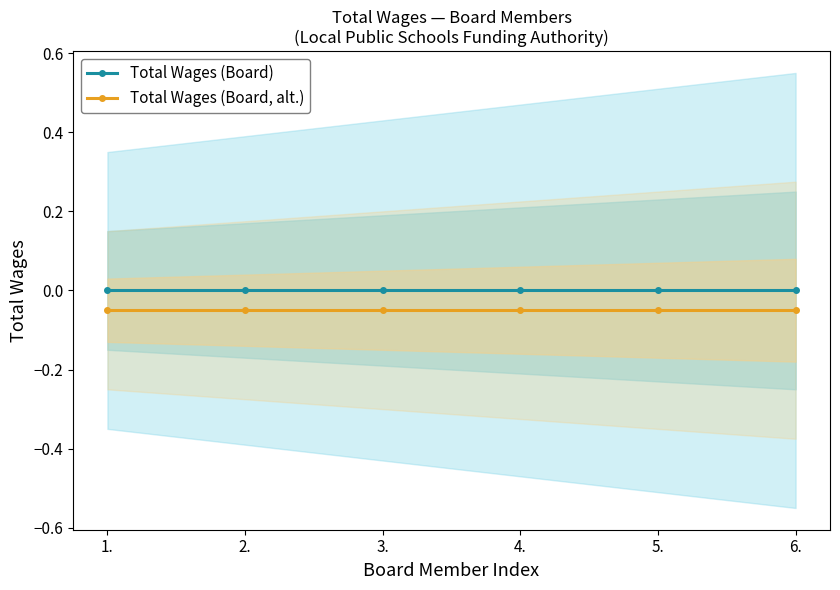

Which series has the largest total across all categories?

Total Wages (Board)